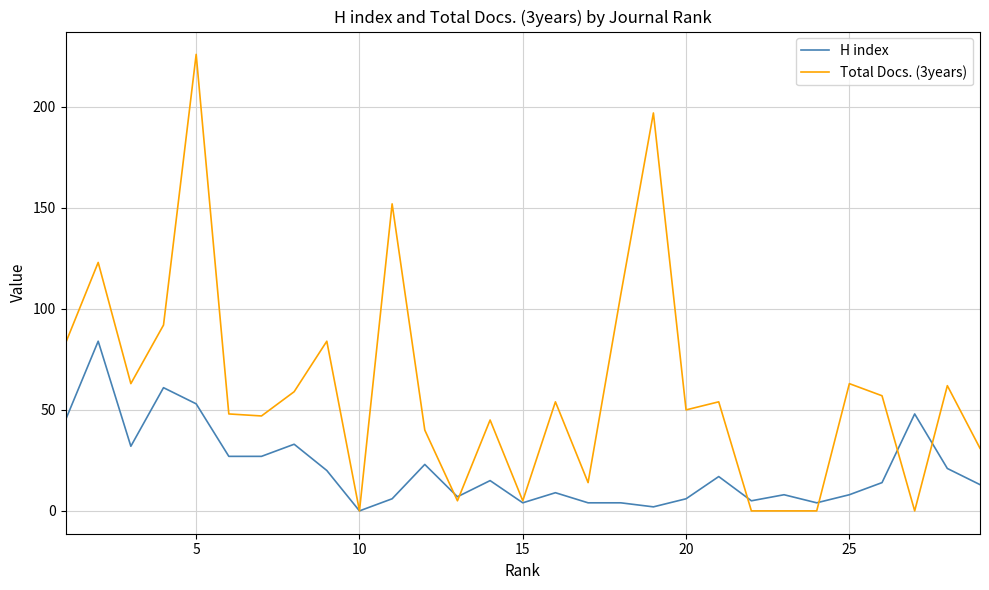

Which series has the largest range (max minus min)?

Total Docs. (3years)